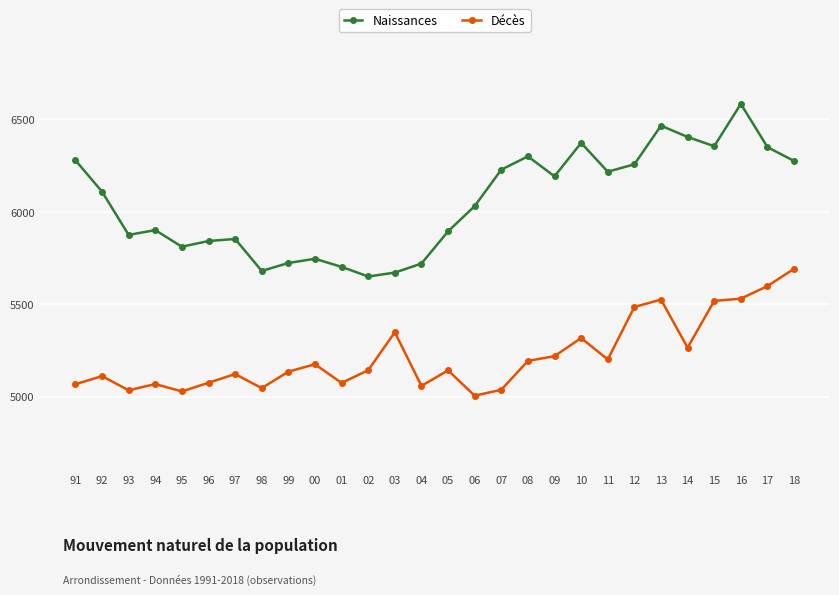

What is the label of the 6th point from the left?

96